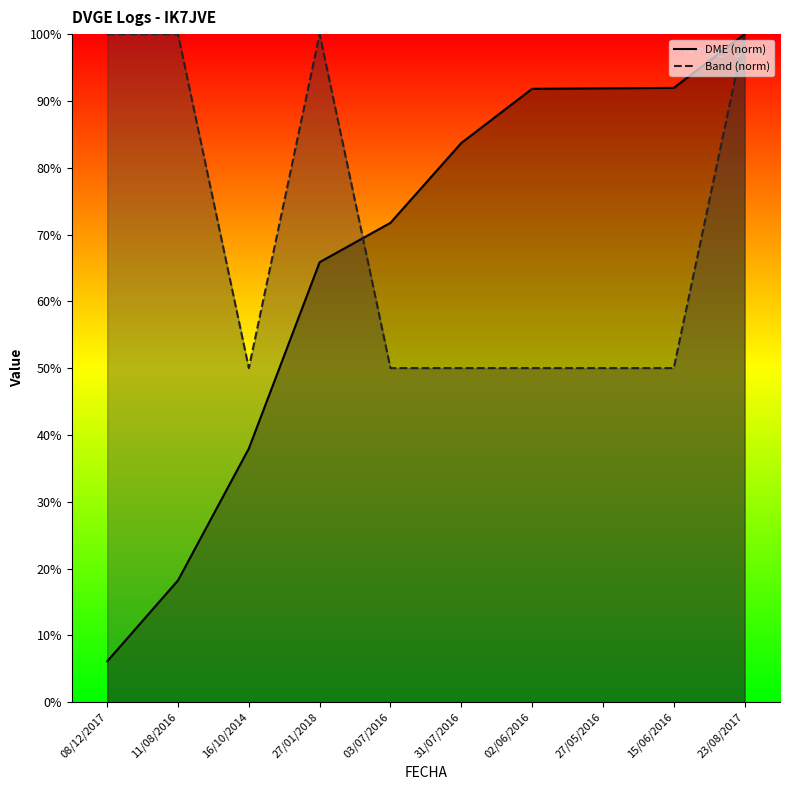

Where is Band nearest to the value 75?

08/12/2017